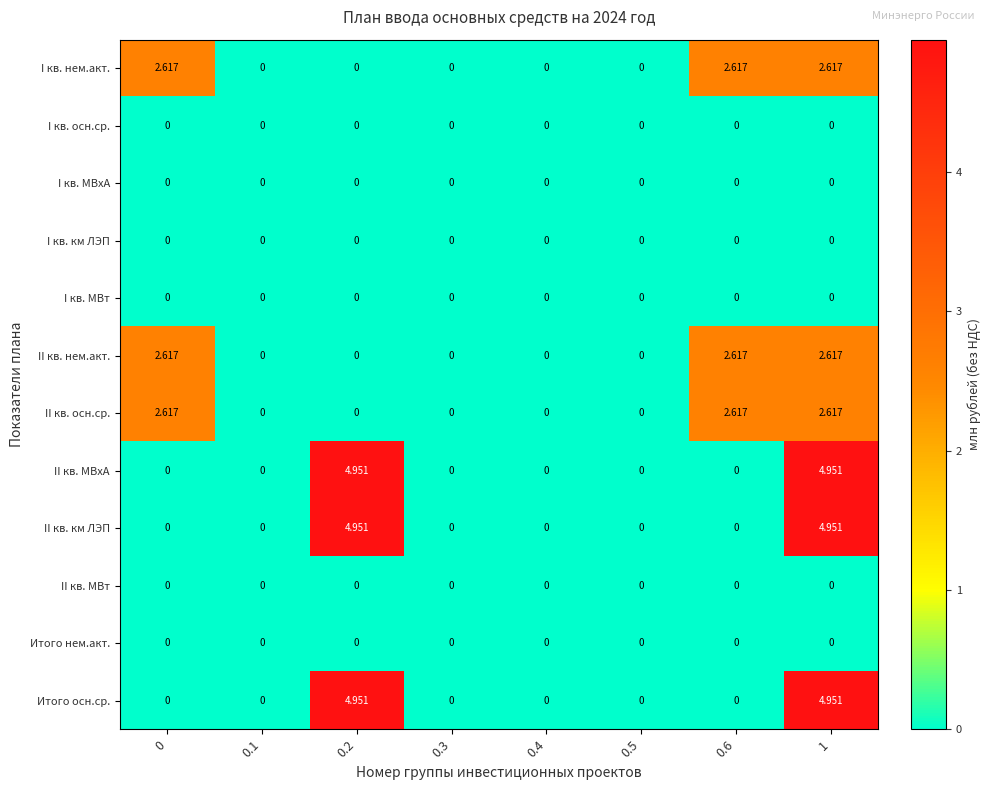

How many values in I кв. нем.акт. are above zero?

3